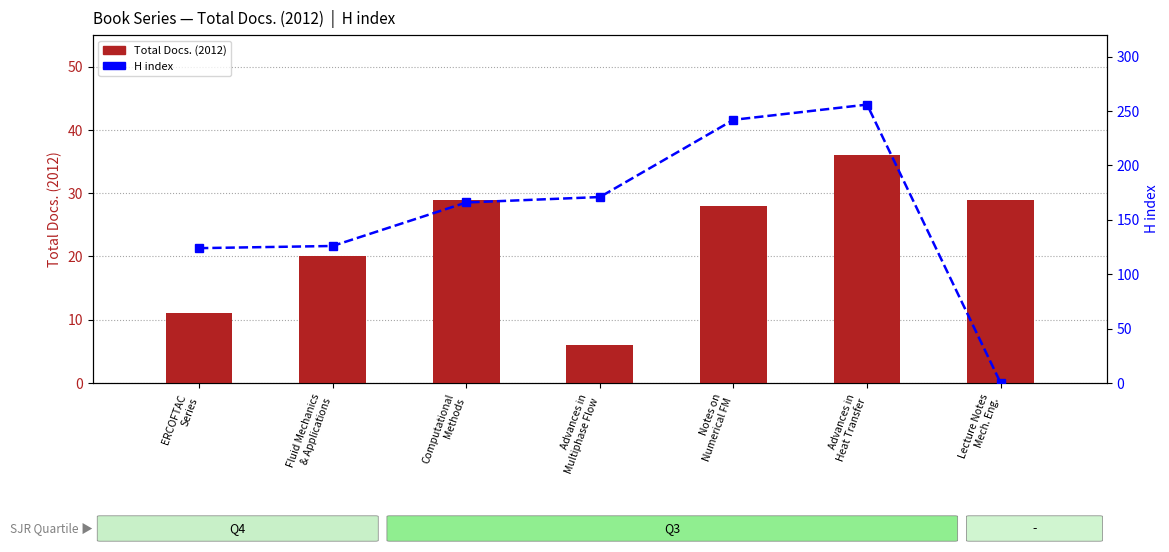

Which series changed the most between ERCOFTAC
Series and Lecture Notes
Mech. Eng.?

H index